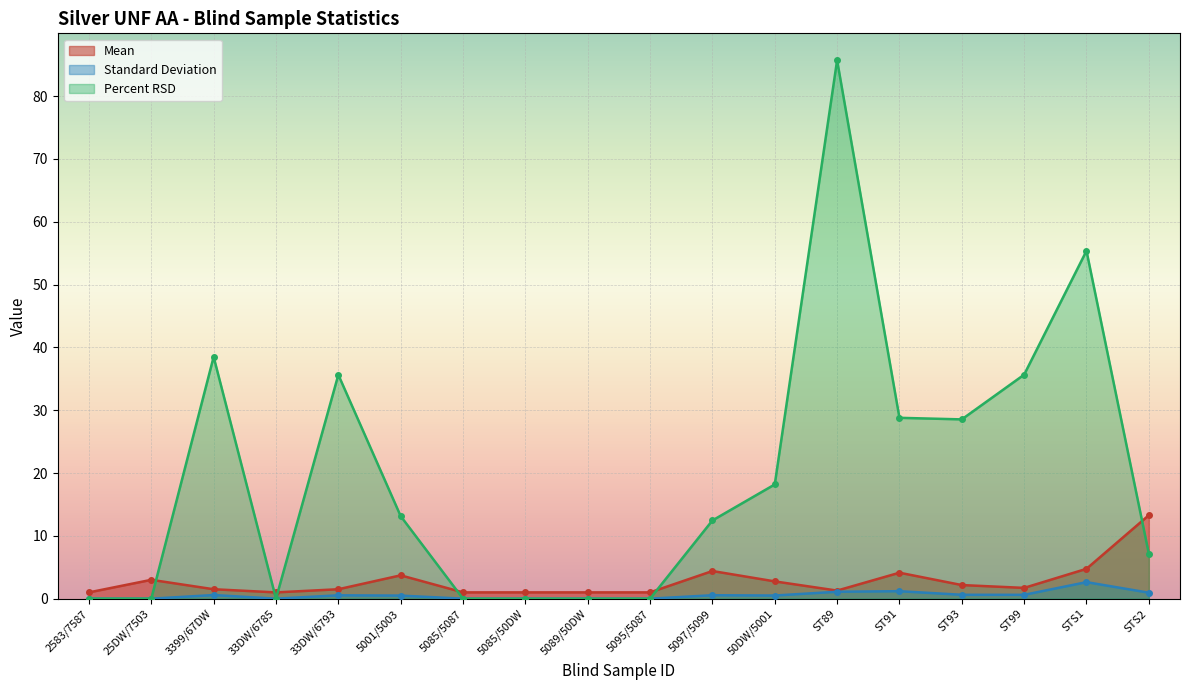

What is the label of the 11th point from the right?

5085/50DW